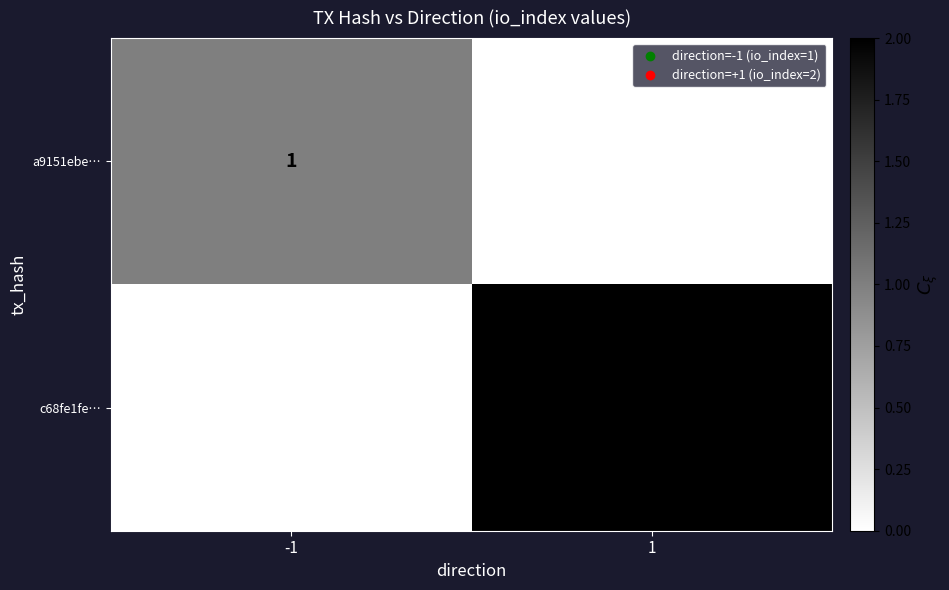

Reading left to right, extract all data points from this chart.

a9151ebe…: -1=1	1=0
c68fe1fe…: -1=0	1=2